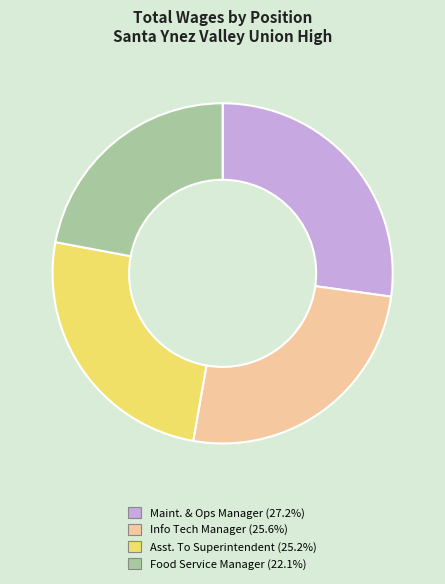

Is there a majority slice in this chart?

No